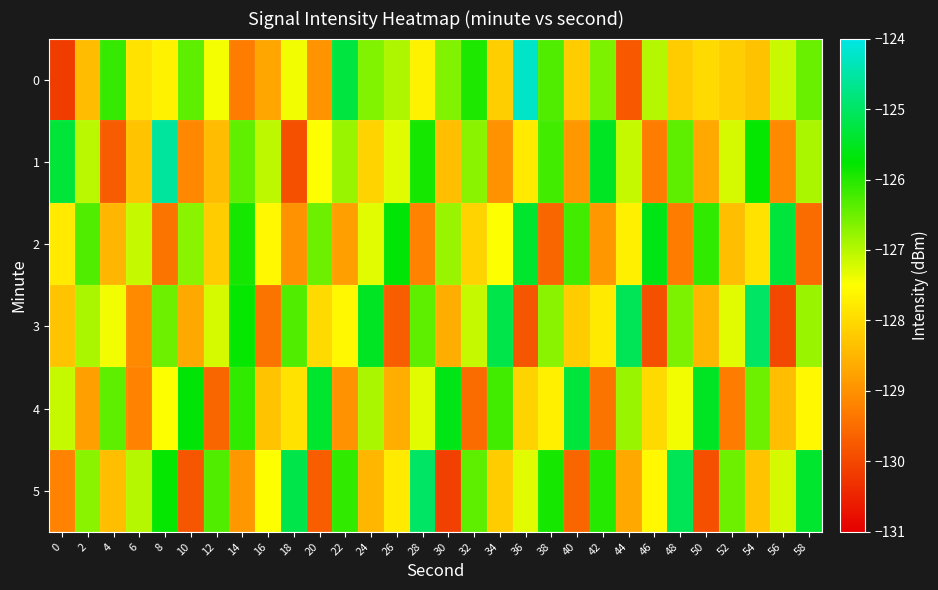

At how many categories does at least one series exceed -127?

28